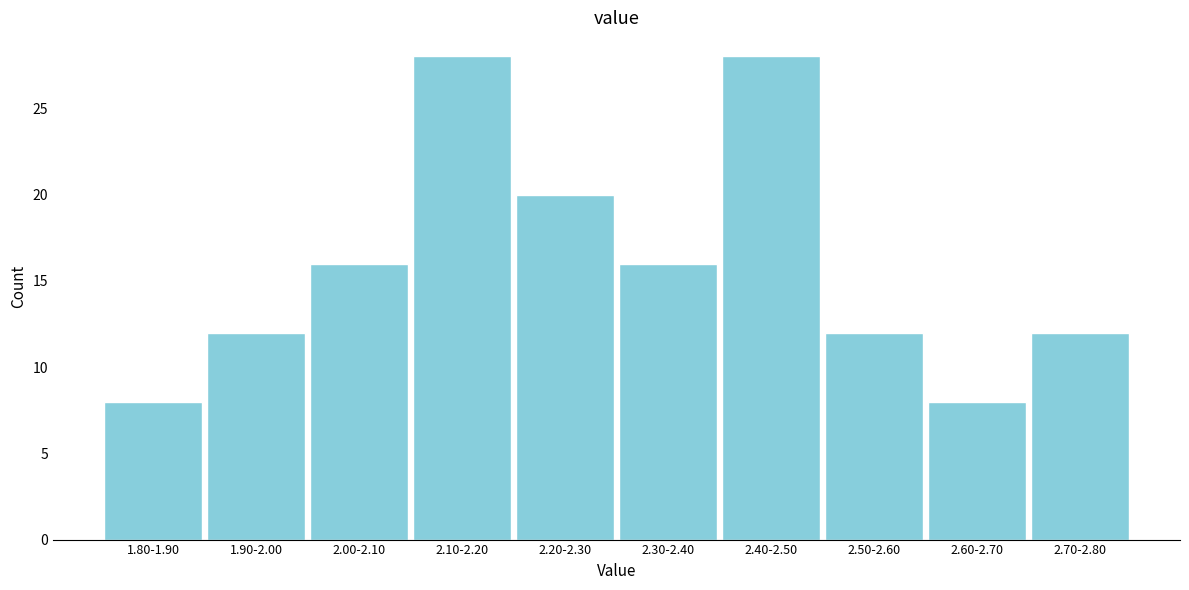

Reading right to left, extract all data points from this chart.

12	8	12	28	16	20	28	16	12	8